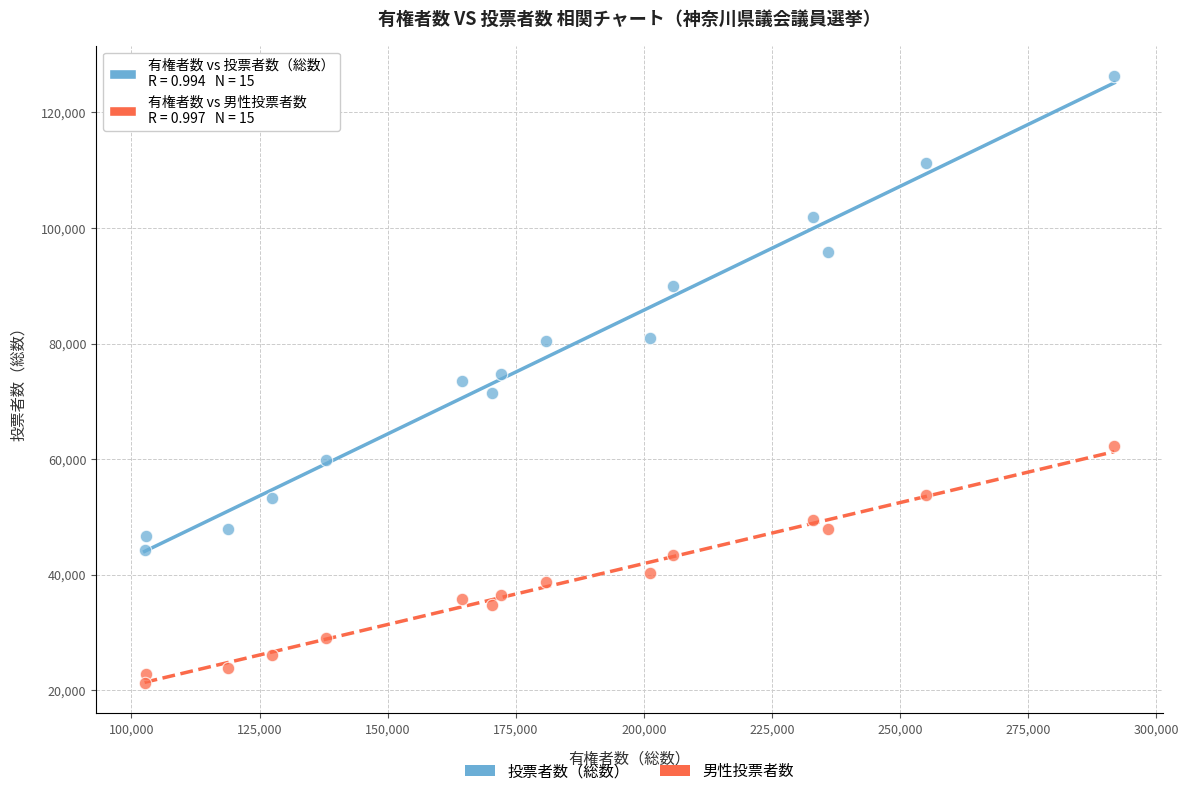

Across all data points, what is the range of Y values (max minus min)?

105101